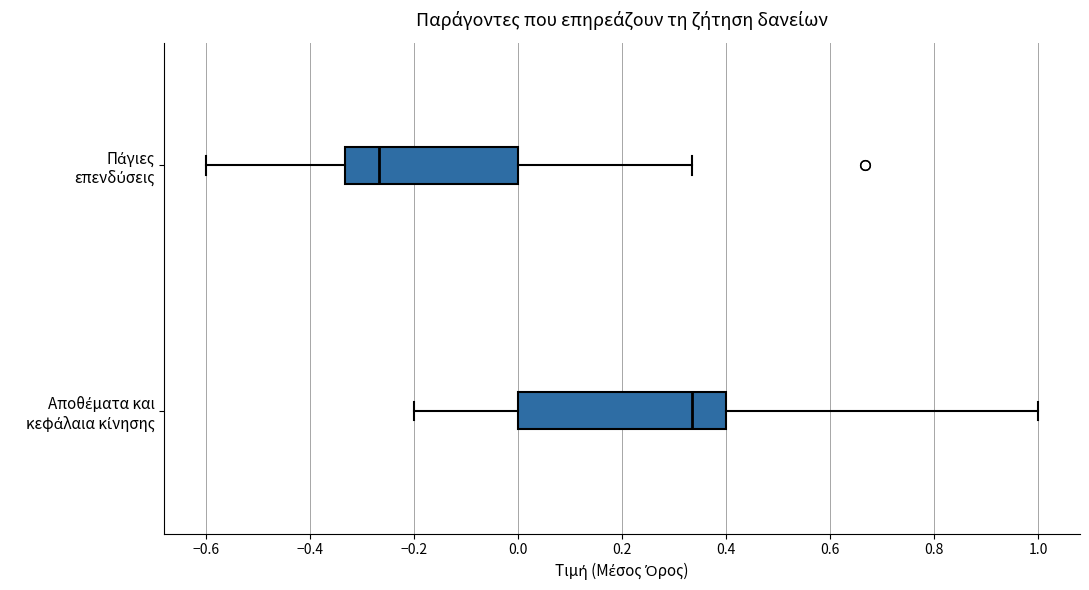

Reading bottom to top, transcribe this box plot: for each box, give where its median line is, the range the box spans, and where its two whiskers end, as read against the x-axis. The values are not printed on the chart, so give them approximately, as read against the axis.

Αποθέματα και κεφάλαια κίνησης: median 0.34, box 0.00 to 0.40, whiskers -0.20 to 1.00
Πάγιες επενδύσεις: median -0.26, box -0.34 to 0.00, whiskers -0.60 to 0.34